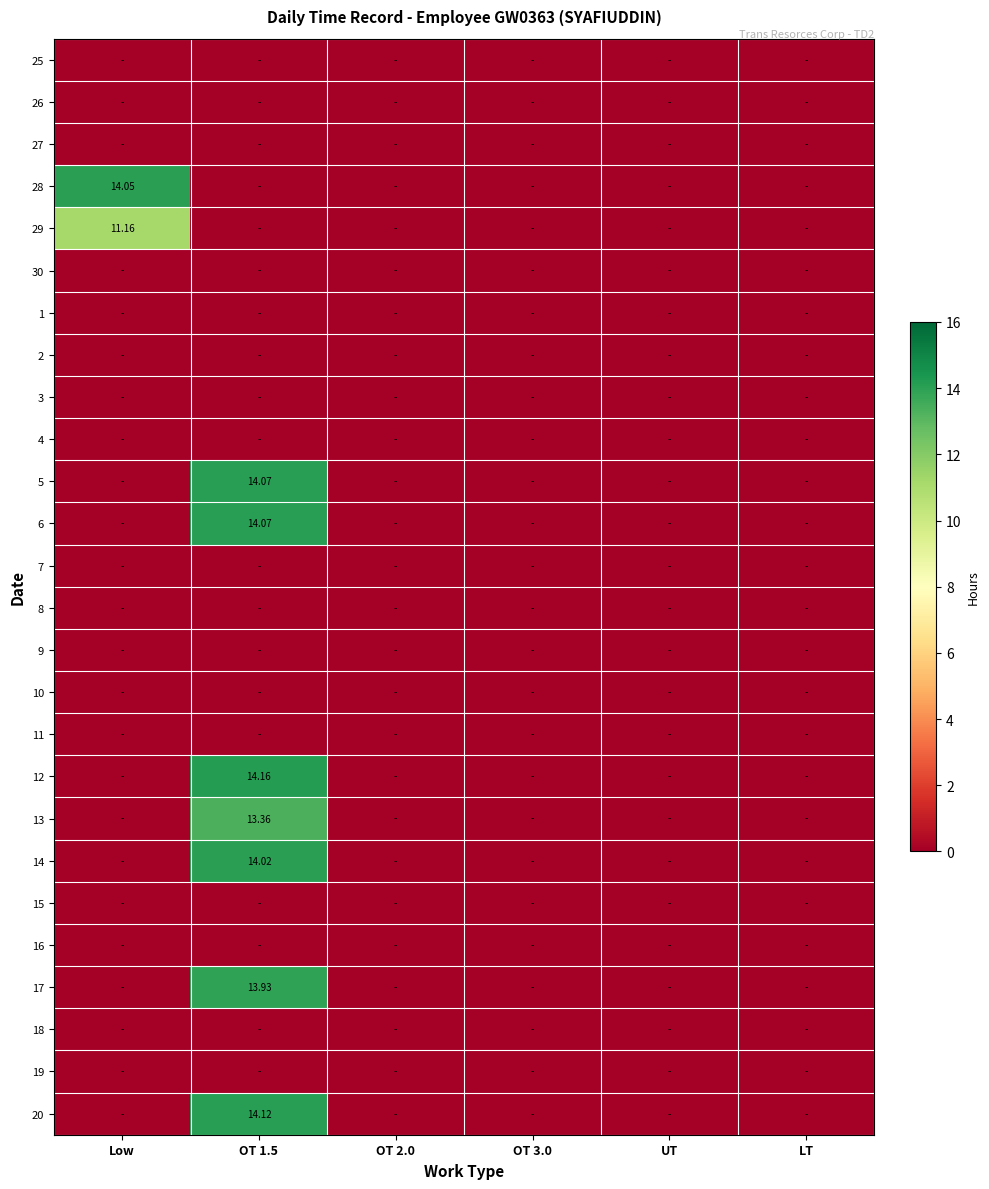

What is the spread (max minus min) of values at Low?

14.1